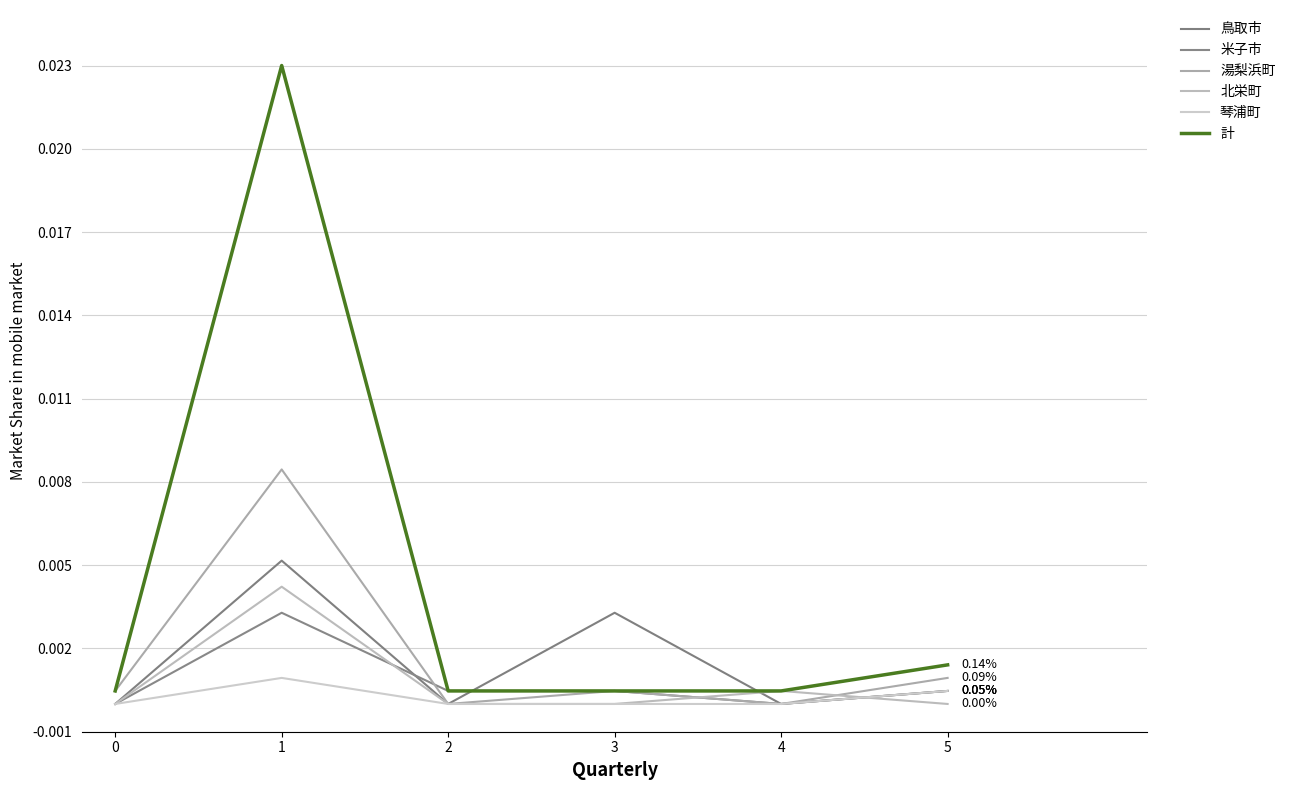

Which series has the largest range (max minus min)?

計